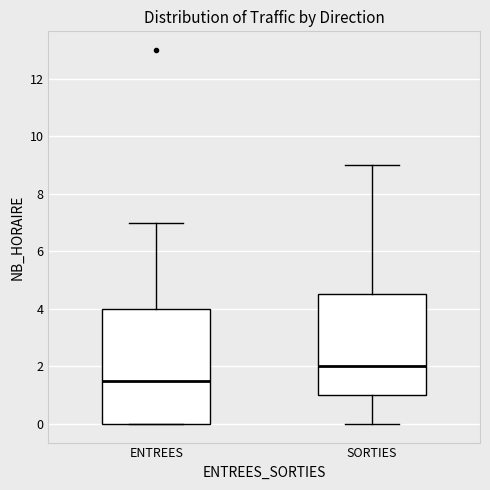

Reading left to right, transcribe this box plot: for each box, give where its median line is, the range the box spans, and where its two whiskers end, as read against the y-axis. The values are not printed on the chart, so give them approximately, as read against the axis.

ENTREES: median 1.6, box 0.0 to 4.0, whiskers 0.0 to 7.0
SORTIES: median 2.0, box 1.0 to 4.6, whiskers 0.0 to 9.0